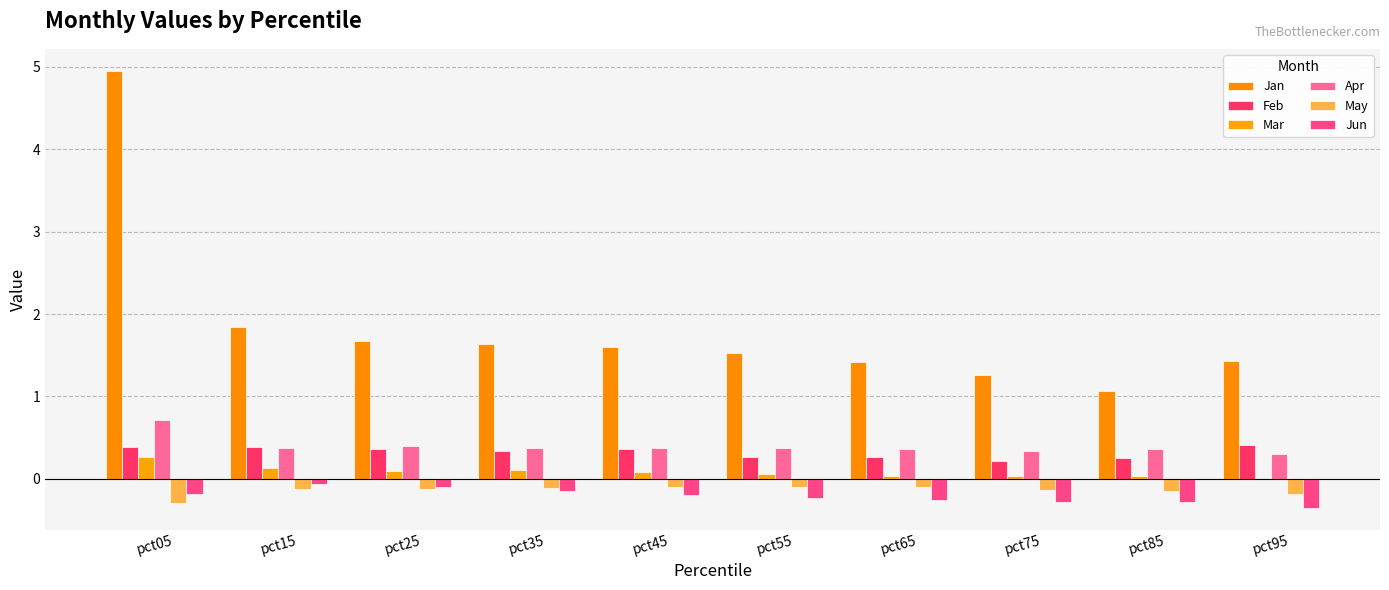

Which series changed the most between pct25 and pct55?

Jan